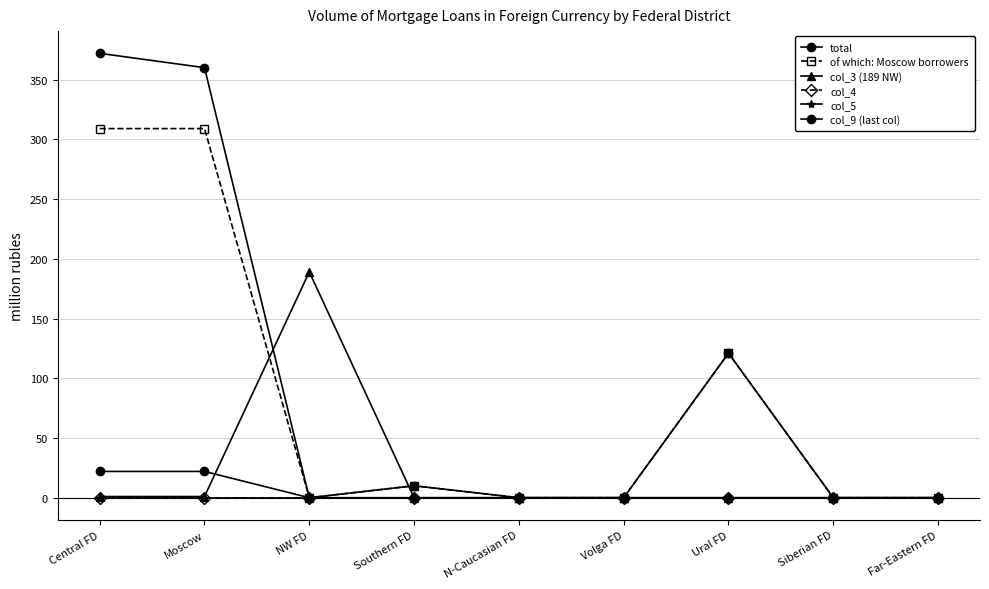

Reading left to right, transcribe all the data shown in this chart.

total: Central FD=372	Moscow=360	NW FD=0	Southern FD=10	N-Caucasian FD=0	Volga FD=0	Ural FD=121	Siberian FD=0	Far-Eastern FD=0
of which: Moscow borrowers: Central FD=309	Moscow=309	NW FD=0	Southern FD=10	N-Caucasian FD=0	Volga FD=0	Ural FD=121	Siberian FD=0	Far-Eastern FD=0
col_3 (189 NW): Central FD=1	Moscow=1	NW FD=189	Southern FD=0	N-Caucasian FD=0	Volga FD=0	Ural FD=0	Siberian FD=0	Far-Eastern FD=0
col_4: Central FD=0	Moscow=0	NW FD=0	Southern FD=0	N-Caucasian FD=0	Volga FD=0	Ural FD=0	Siberian FD=0	Far-Eastern FD=0
col_5: Central FD=0	Moscow=0	NW FD=0	Southern FD=0	N-Caucasian FD=0	Volga FD=0	Ural FD=0	Siberian FD=0	Far-Eastern FD=0
col_9 (last col): Central FD=22	Moscow=22	NW FD=0	Southern FD=0	N-Caucasian FD=0	Volga FD=0	Ural FD=0	Siberian FD=0	Far-Eastern FD=0